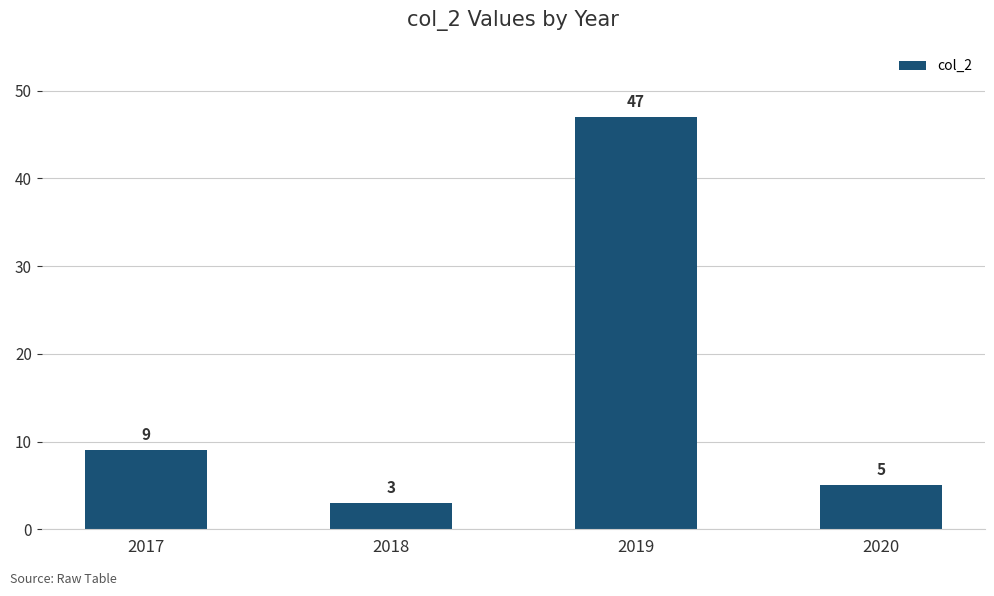

What is the change in value from 2017 to 2019?

+38